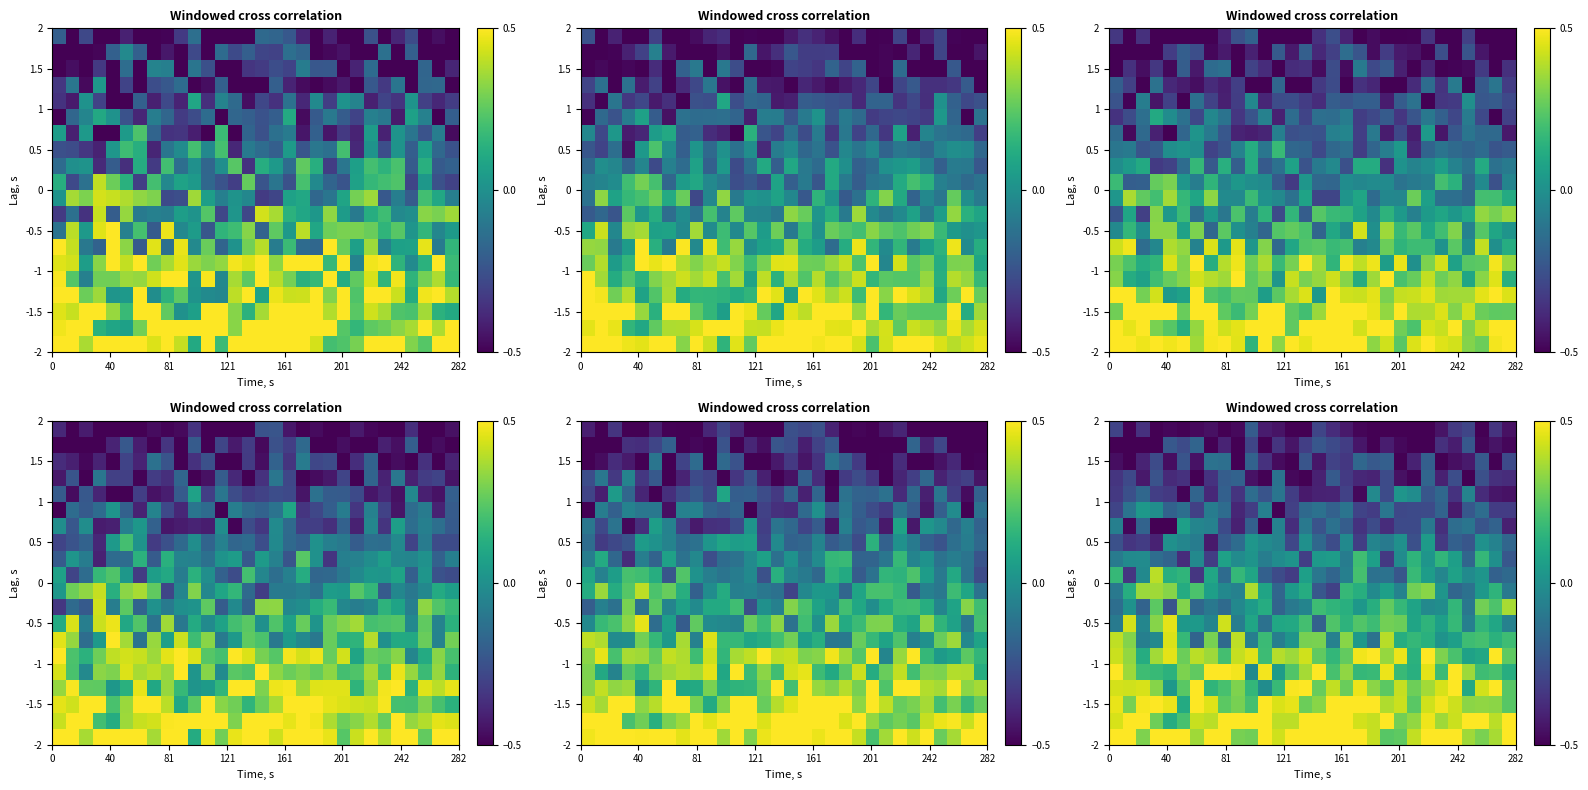

At how many categories does at least one series exceed 0?

30